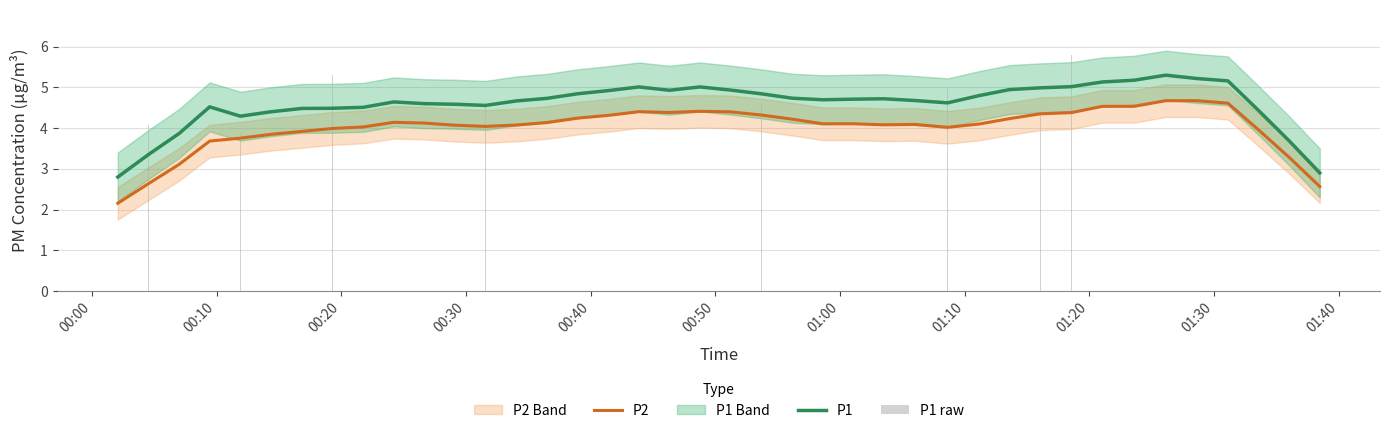

How many values in the P1 raw series are below 4?

3